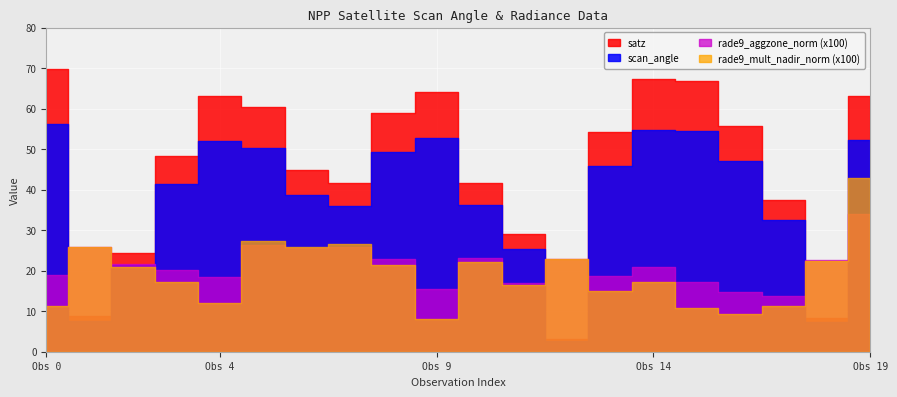

In satz, how many points are lower than both neighbors (excluding endpoints)?

4